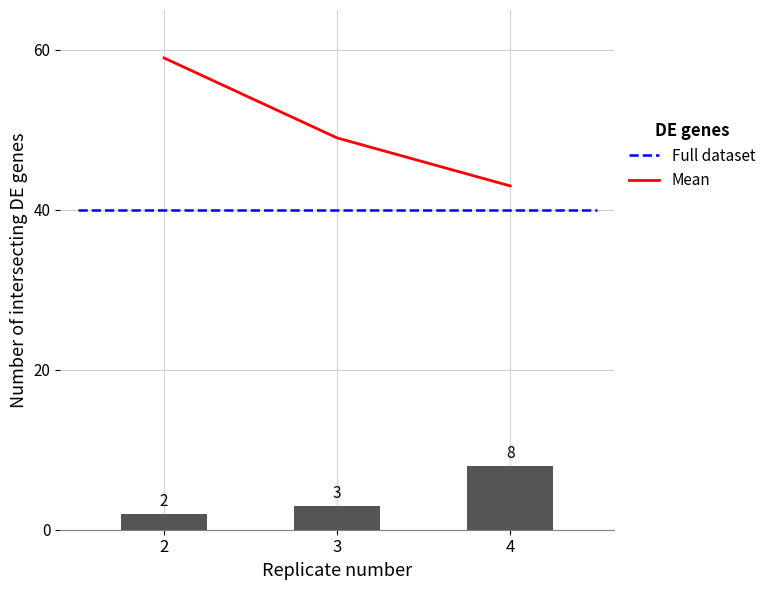

What is the minimum value for mean_line?

43